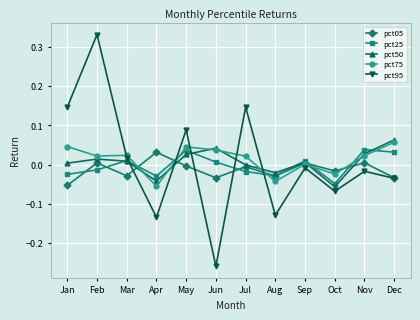

Where does the pct05 series first go above 0?

Feb